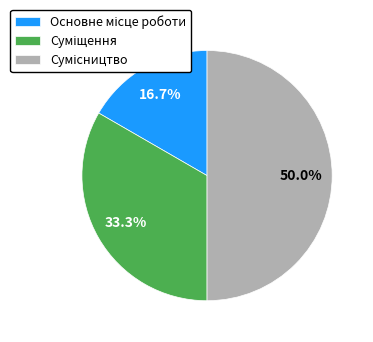

Combined, what portion of the pie is Сумісництво and Основне місце роботи?

66.7%